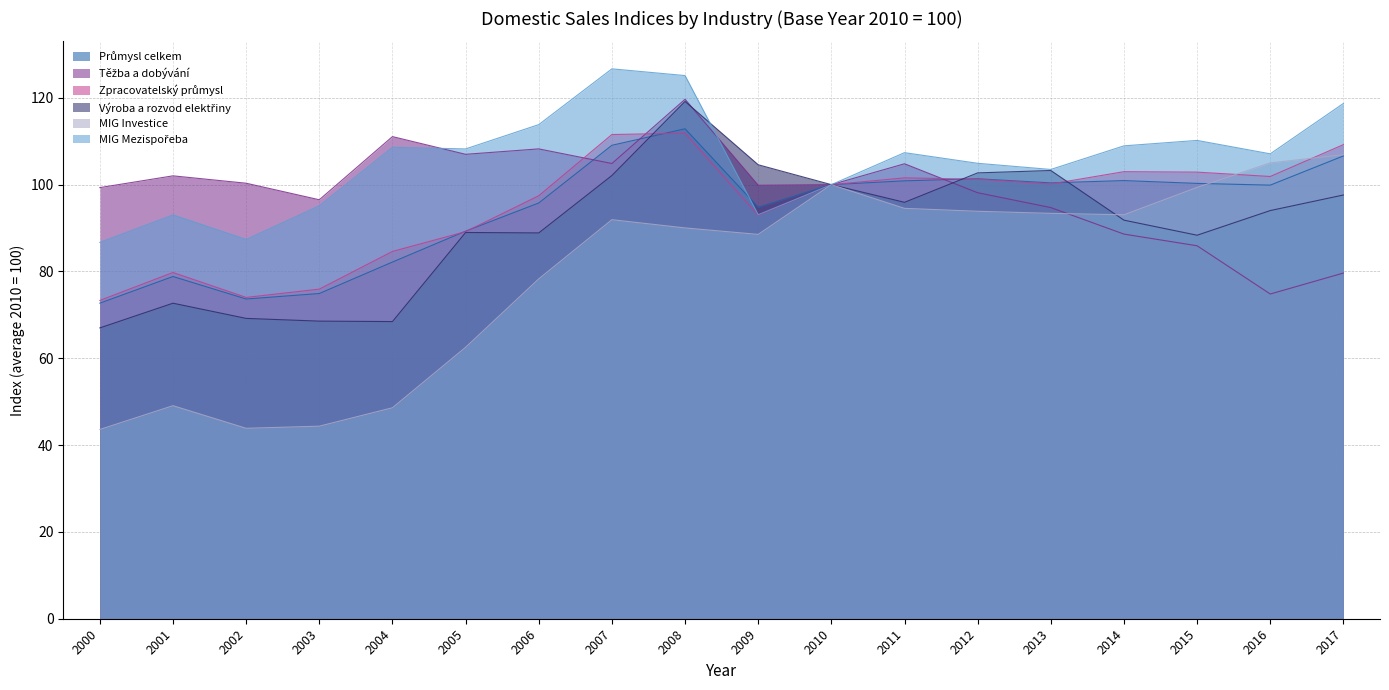

At which label does MIG Investice reach its peak?

2017